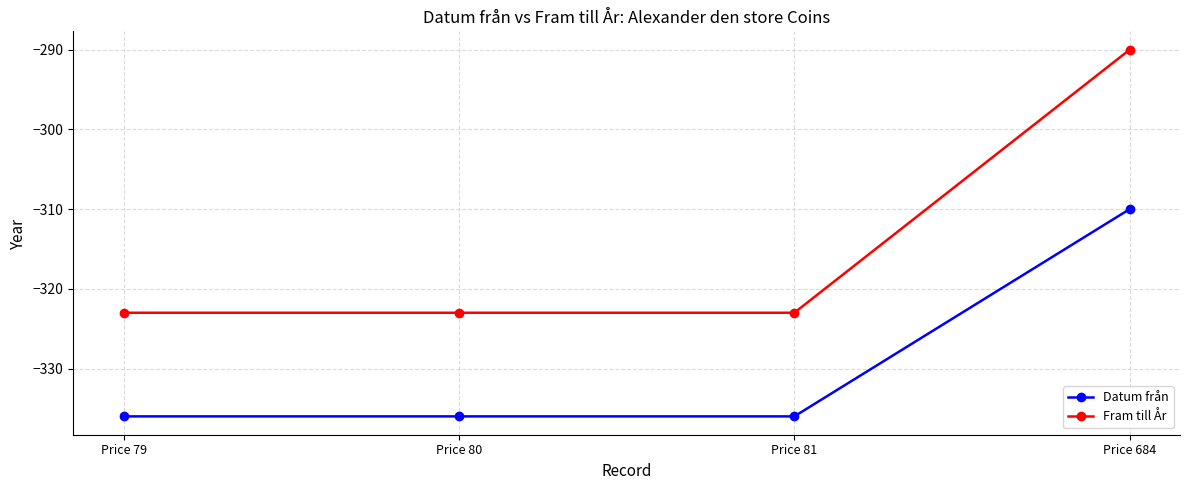

What are all the series names shown in the legend?

Datum från, Fram till År